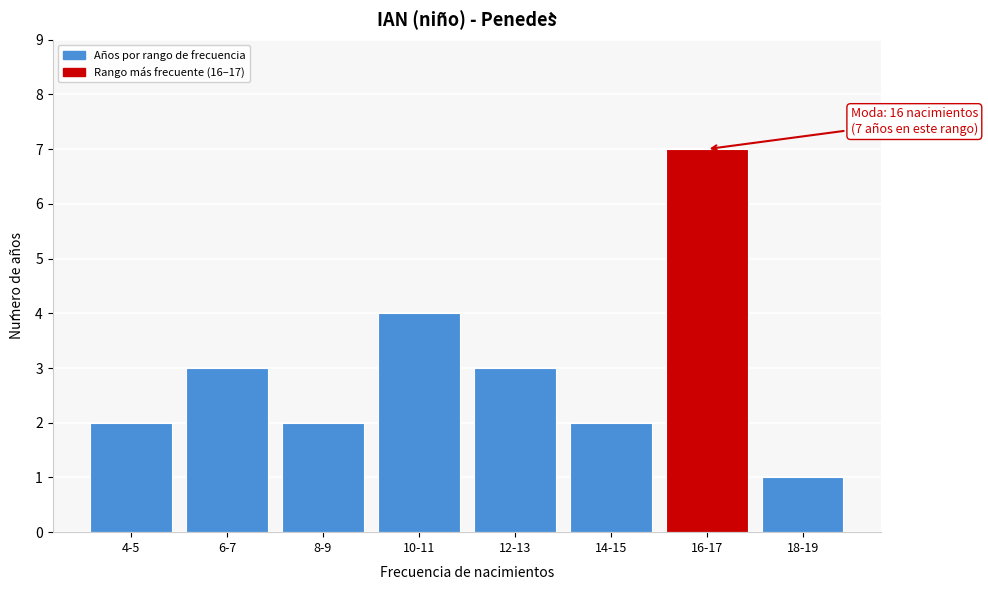

Reading left to right, extract all data points from this chart.

4-5=2	6-7=3	8-9=2	10-11=4	12-13=3	14-15=2	16-17=7	18-19=1